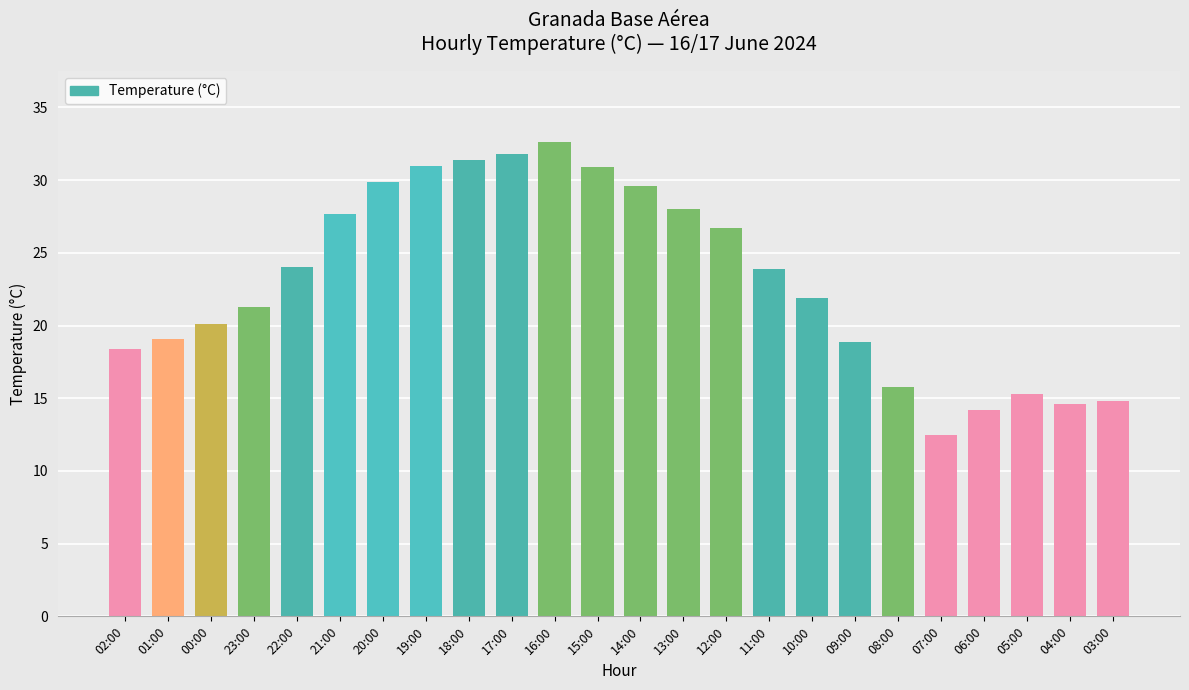

What is the difference between the maximum and minimum values?

20.1